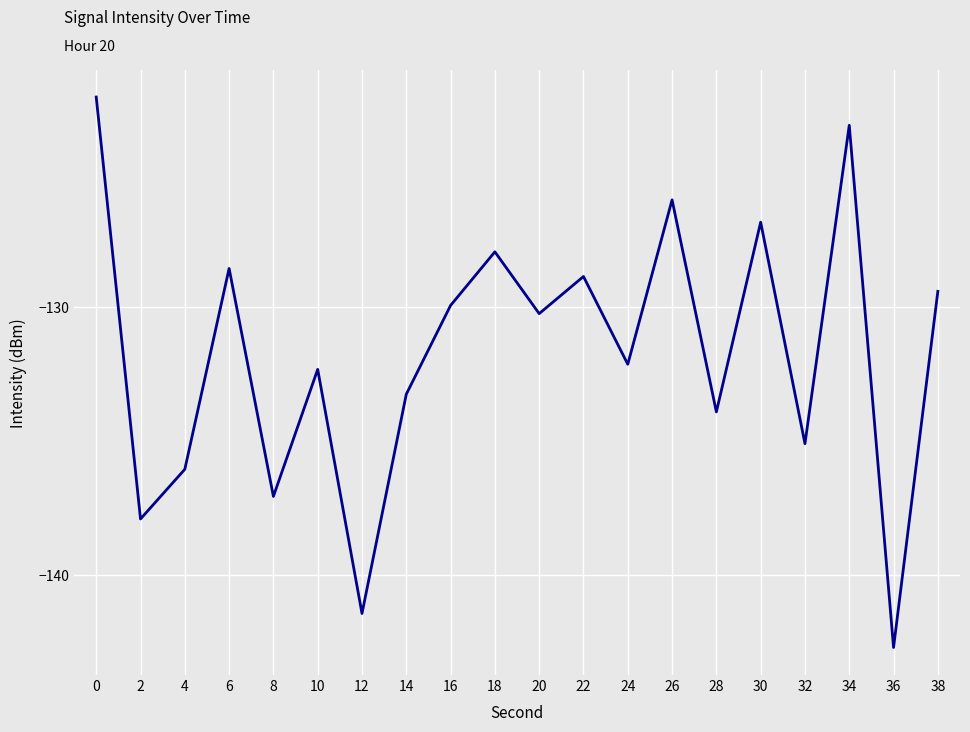

At which category does the data reach its first local valley?

2